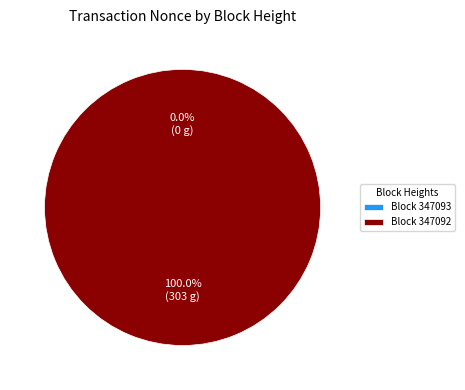

The 347093 slice represents 1% of the pie. True or false?

False